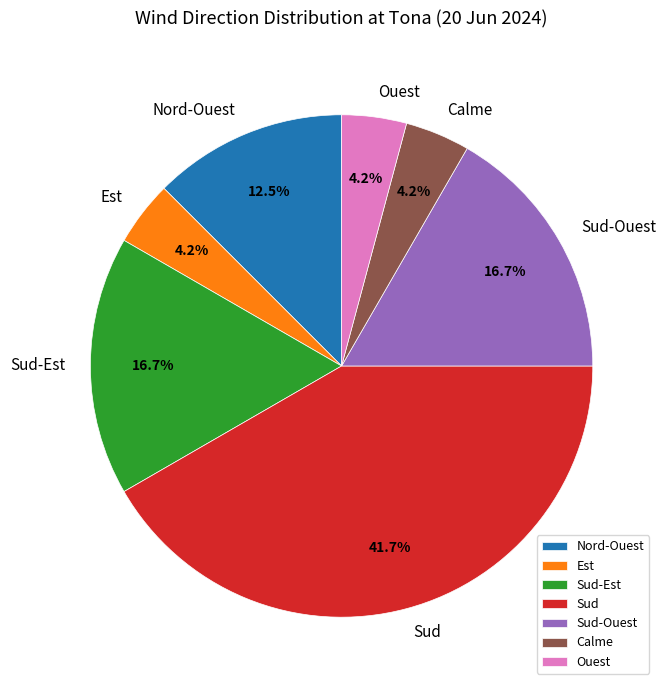

Which has a higher value, Nord-Ouest or Ouest?

Nord-Ouest